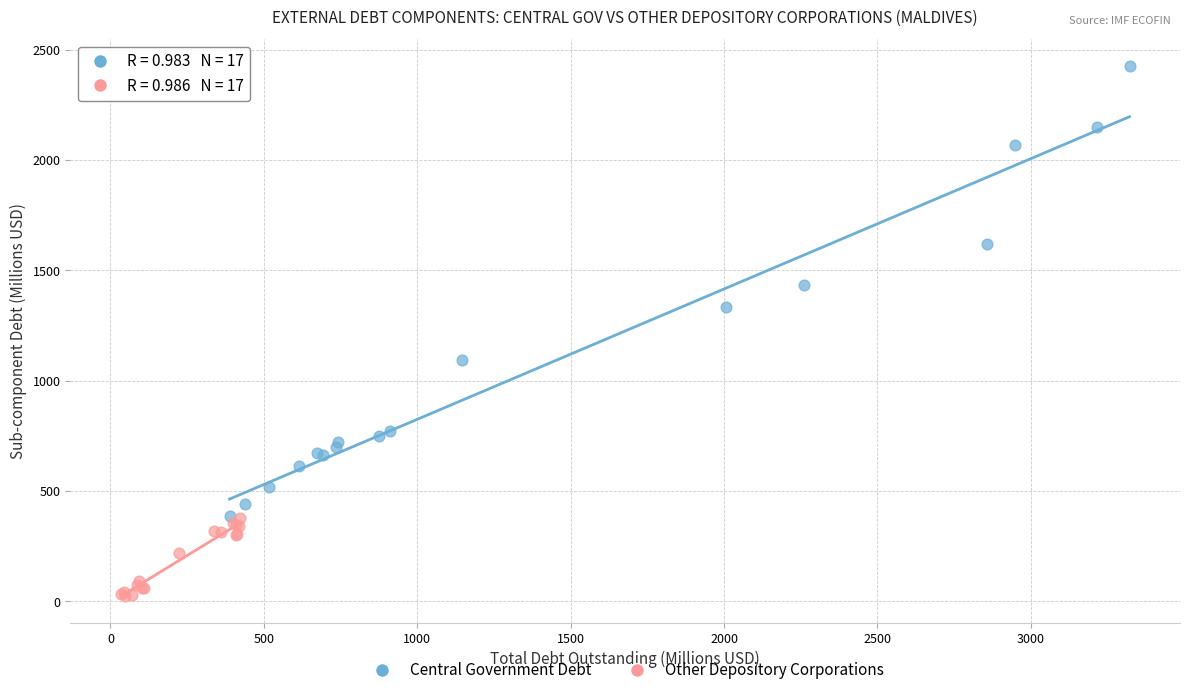

What are all the series names shown in the legend?

Central Government Debt, Other Depository Corporations